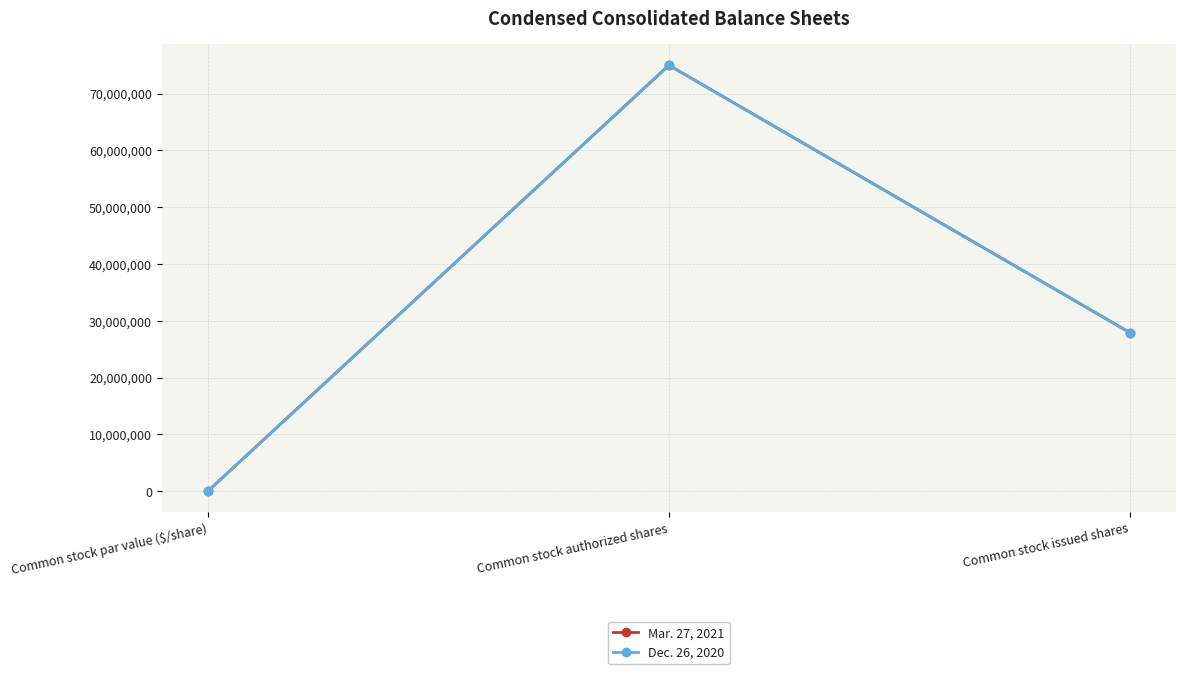

Does the chart have visible grid lines?

Yes